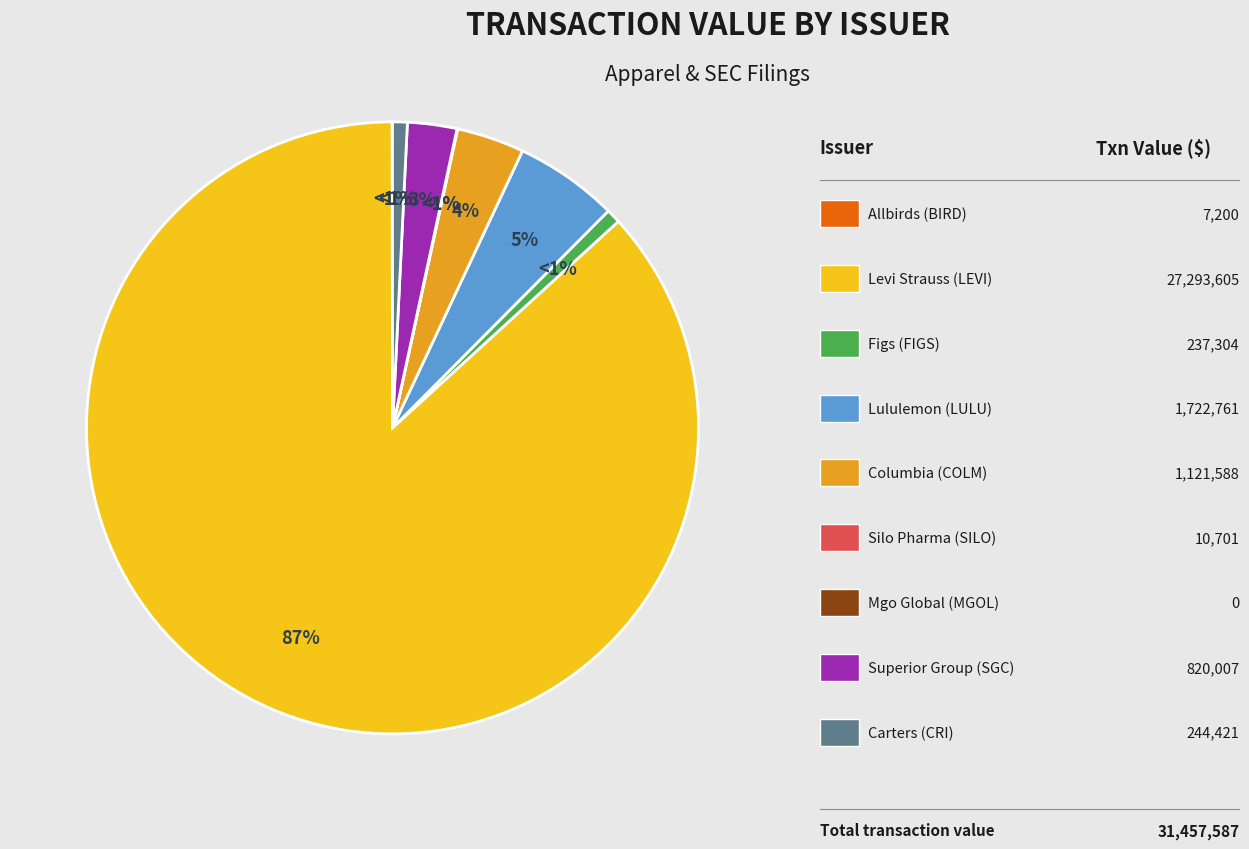

Which slice represents more than half of the pie?

Levi Strauss (LEVI)